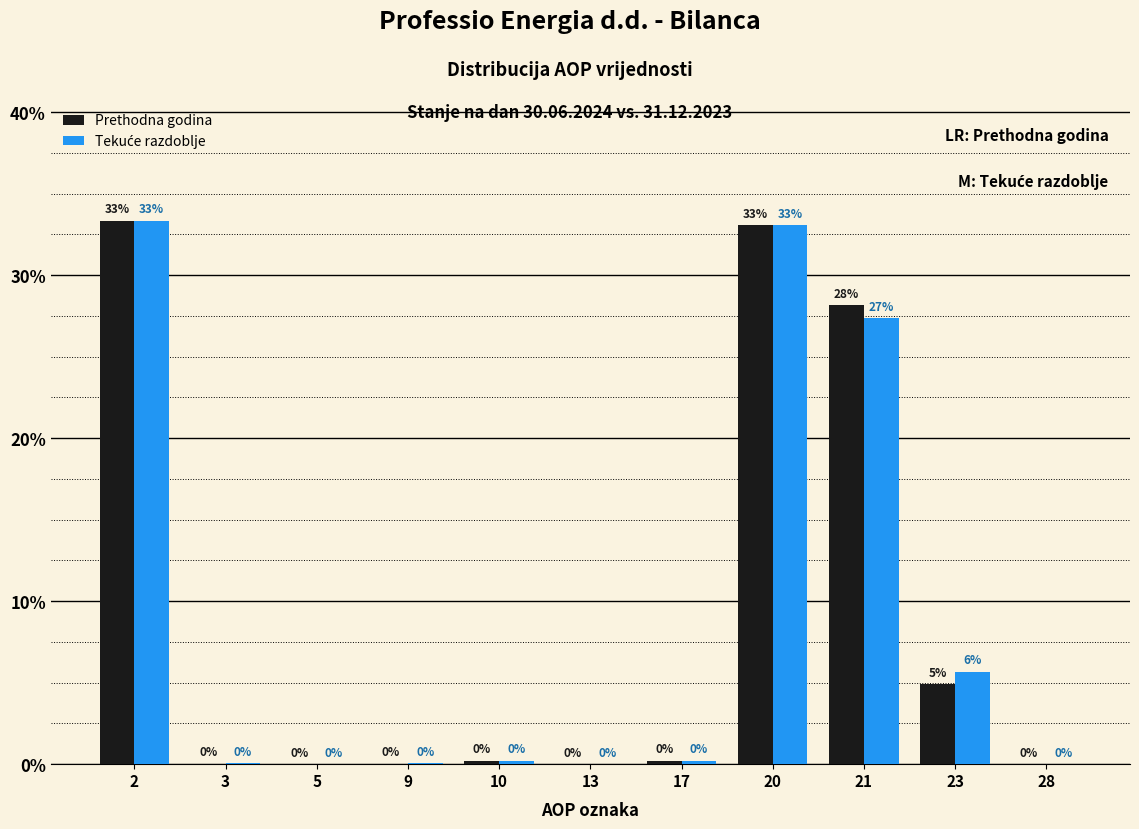

Is it true that Prethodna godina equals 8.2 at 21?

False